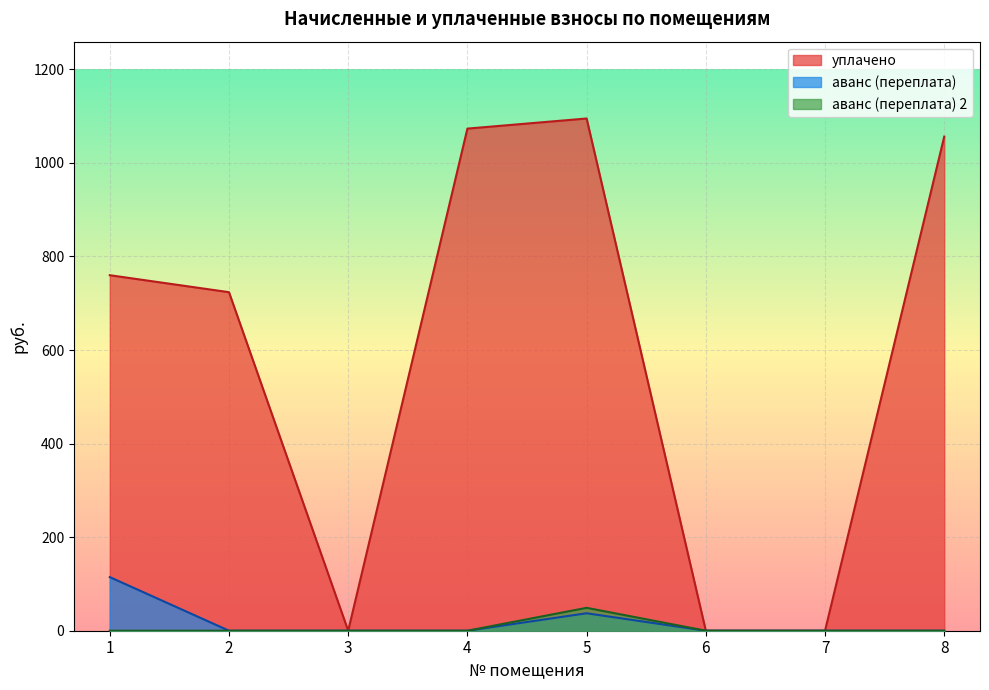

Where is уплачено nearest to the value 547?

2